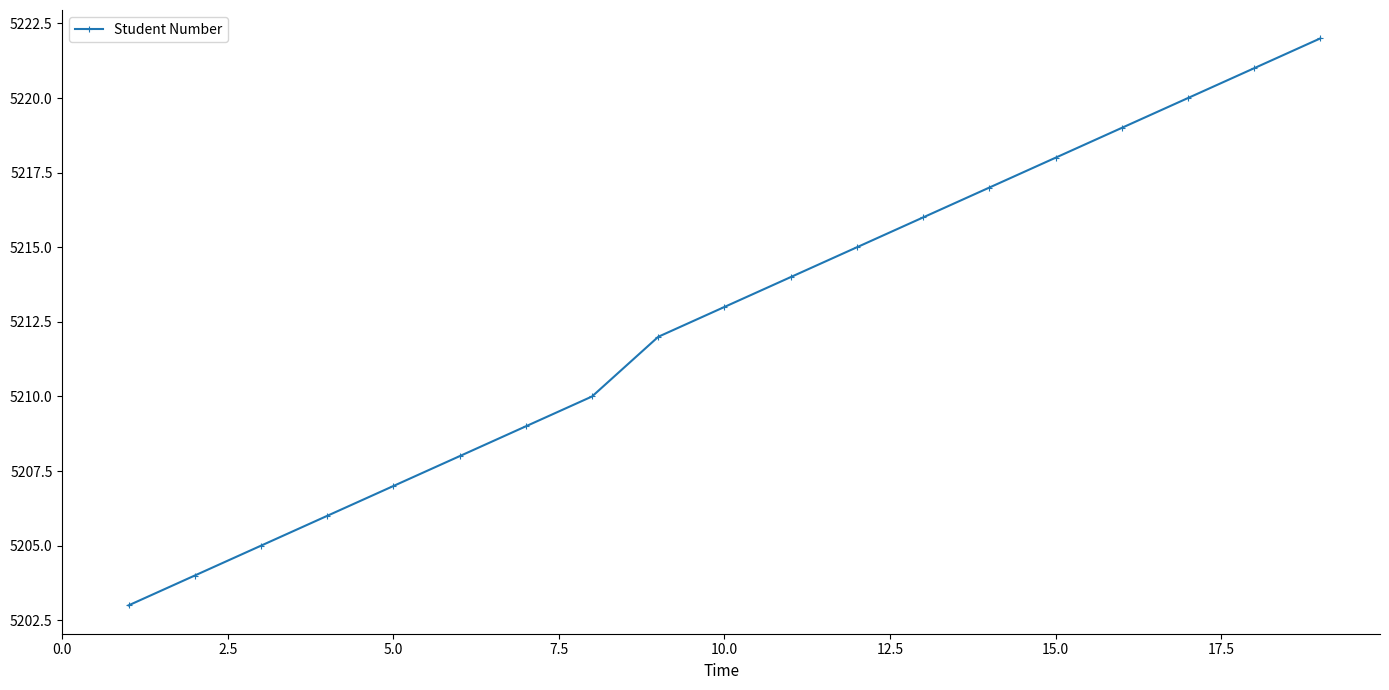

Reading left to right, transcribe all the data shown in this chart.

5203	5204	5205	5206	5207	5208	5209	5210	5212	5213	5214	5215	5216	5217	5218	5219	5220	5221	5222